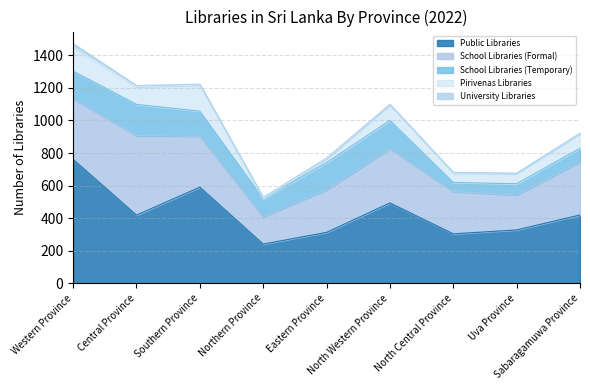

At which label does Public Libraries reach its peak?

Western Province